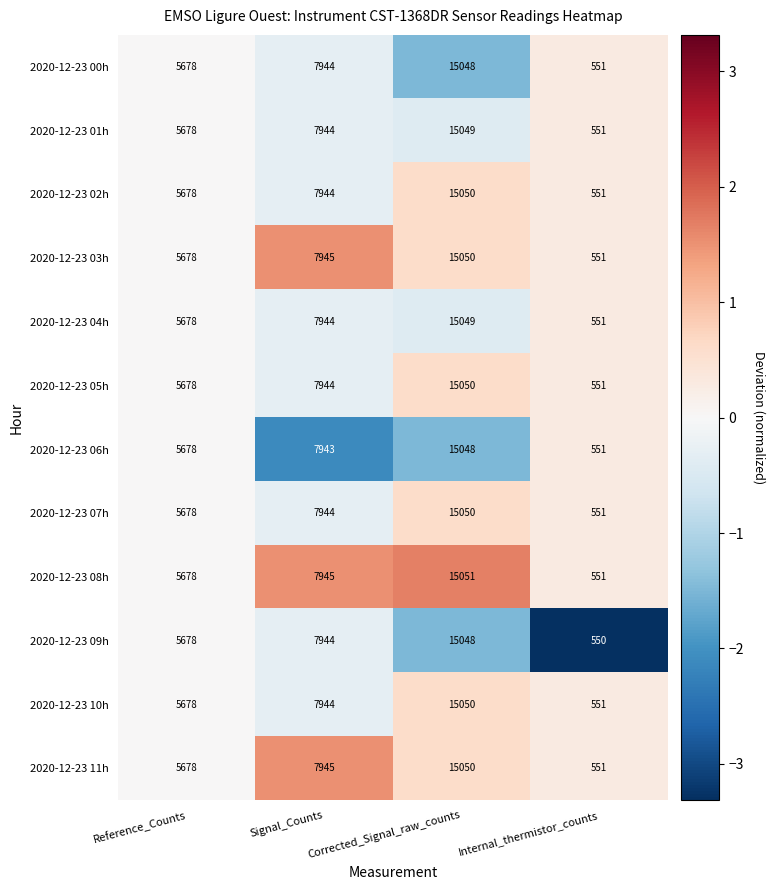

Which series changed the most between Reference_Counts and Internal_thermistor_counts?

2020-12-23 09h